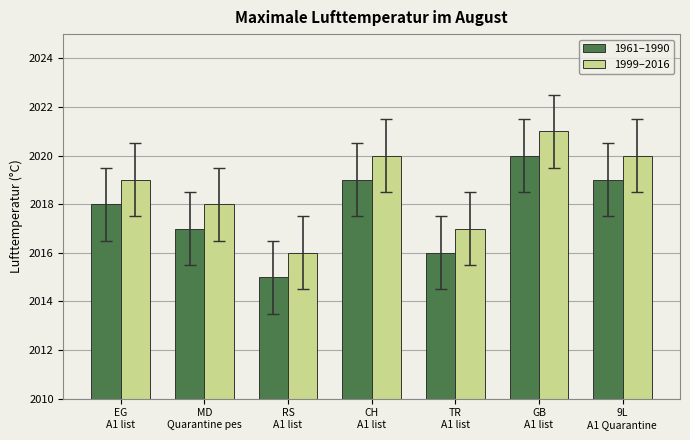

How many bars are there in each group?

2